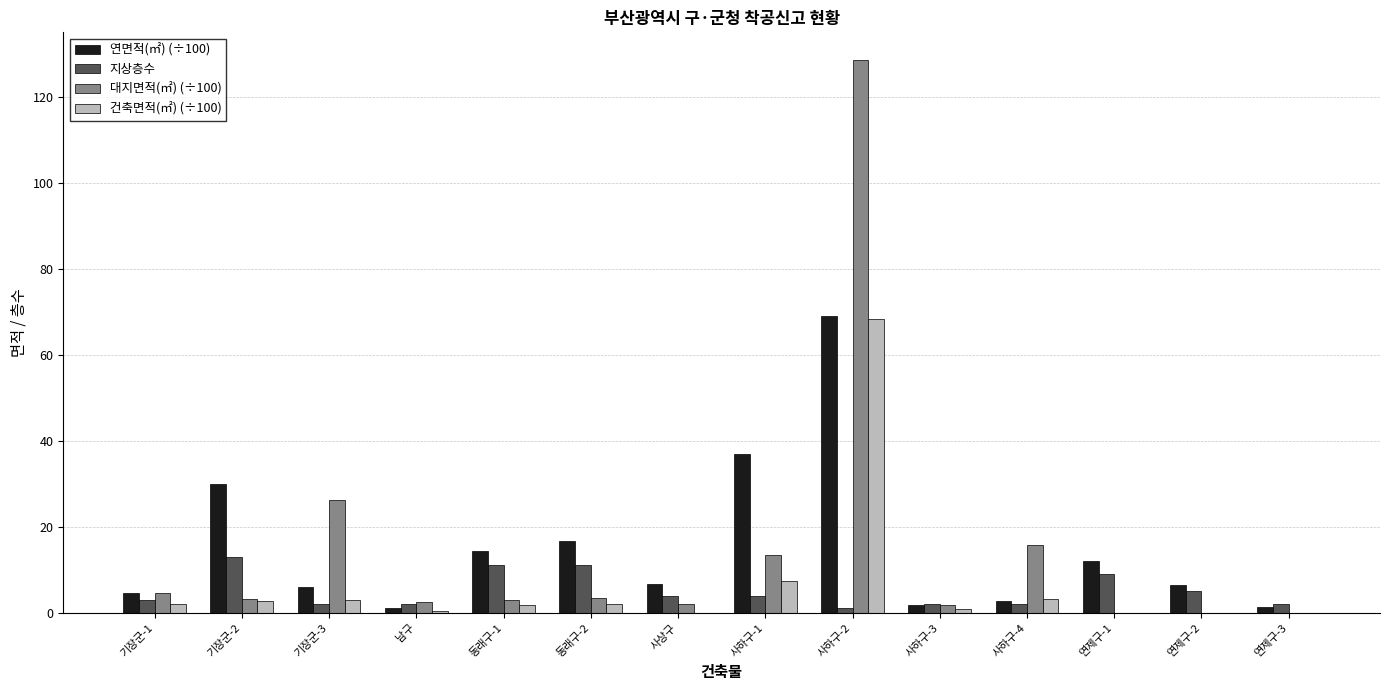

At which label is 대지면적(㎡) (÷100) closest to 64?

기장군-3